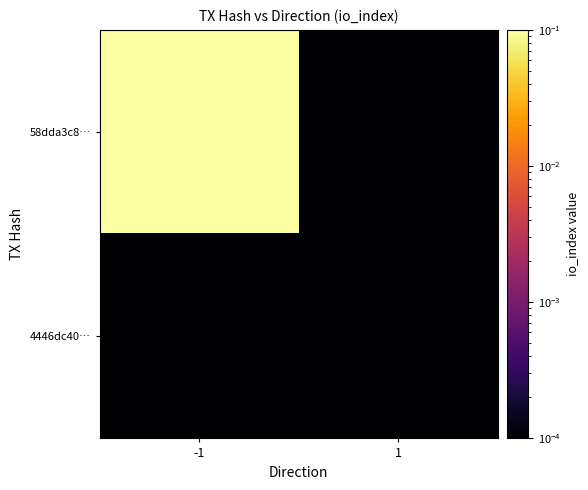

What is the spread (max minus min) of values at -1?

1.0